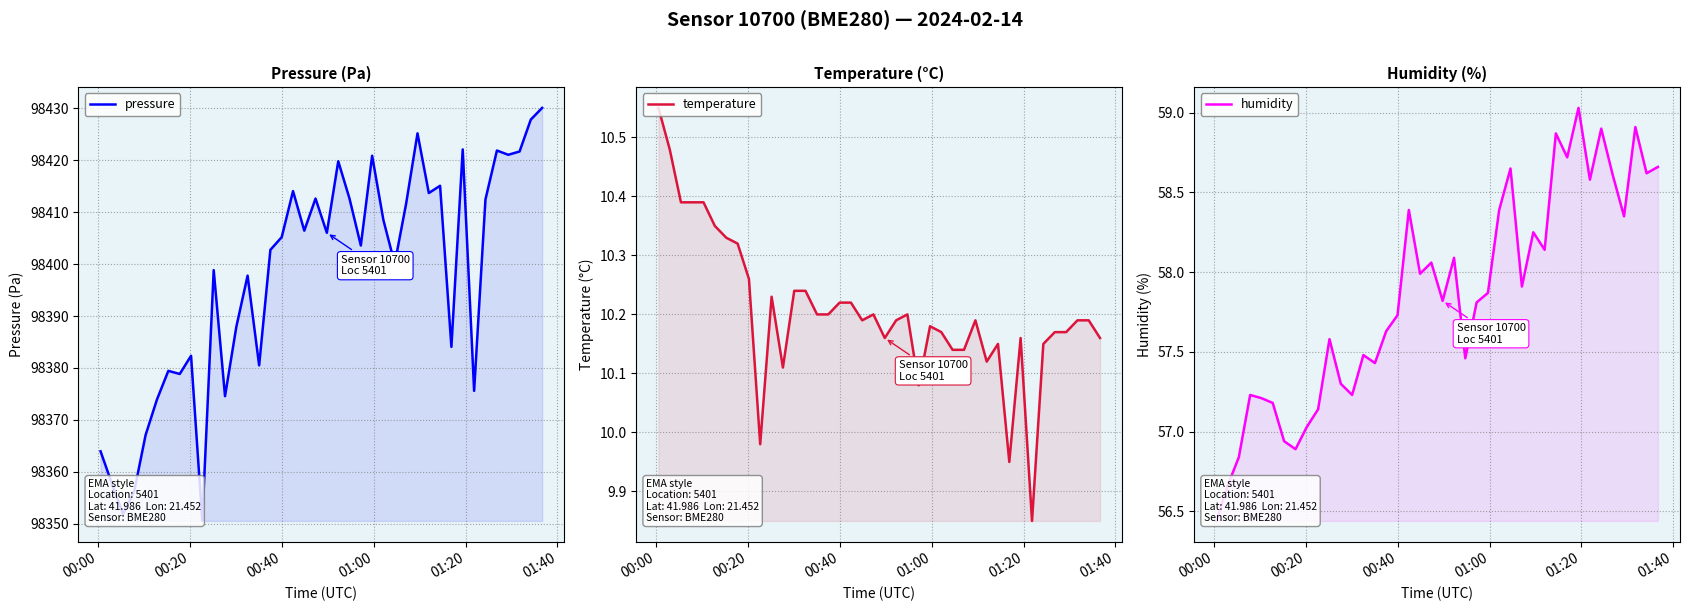

Reading left to right, extract all data points from this chart.

pressure: 98363.9	98357.8	98351.8	98356.4	98367.1	98373.9	98379.4	98378.8	98382.3	98350.5	98398.8	98374.6	98387.9	98397.8	98380.5	98402.8	98405.2	98414.1	98406.4	98412.6	98406.0	98419.8	98412.6	98403.6	98420.9	98408.5	98400.1	98411.6	98425.2	98413.7	98415.1	98384.1	98422.1	98375.6	98412.4	98421.9	98421.1	98421.7	98427.8	98430.1
temperature: 10.6	10.5	10.4	10.4	10.4	10.3	10.3	10.3	10.3	10.0	10.2	10.1	10.2	10.2	10.2	10.2	10.2	10.2	10.2	10.2	10.2	10.2	10.2	10.1	10.2	10.2	10.1	10.1	10.2	10.1	10.2	9.9	10.2	9.8	10.2	10.2	10.2	10.2	10.2	10.2
humidity: 56.4	56.7	56.8	57.2	57.2	57.2	56.9	56.9	57.0	57.1	57.6	57.3	57.2	57.5	57.4	57.6	57.7	58.4	58.0	58.1	57.8	58.1	57.5	57.8	57.9	58.4	58.6	57.9	58.2	58.1	58.9	58.7	59.0	58.6	58.9	58.6	58.4	58.9	58.6	58.7